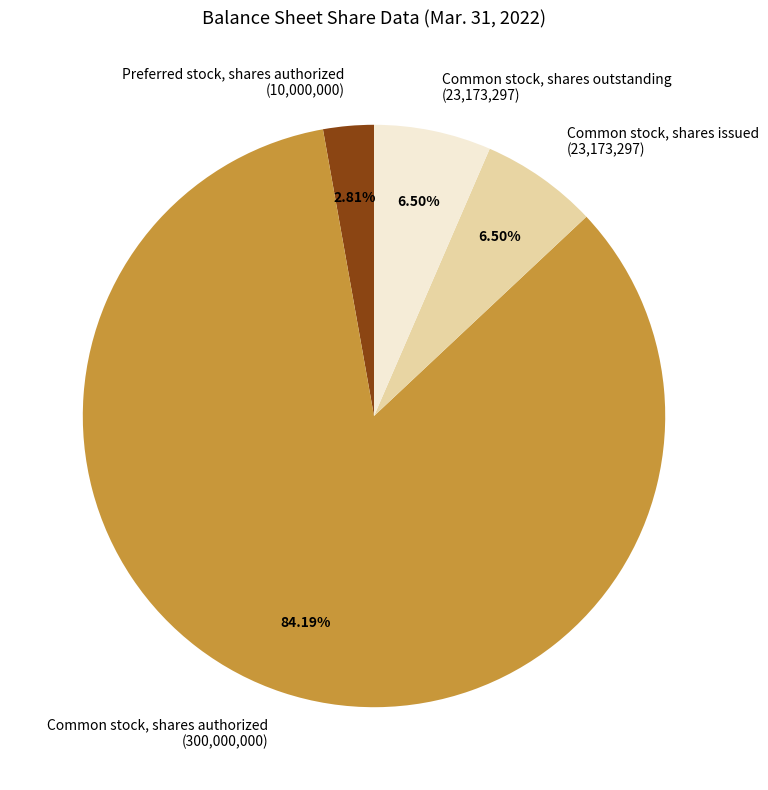

To the nearest percent, what is the average slice percentage?

25%